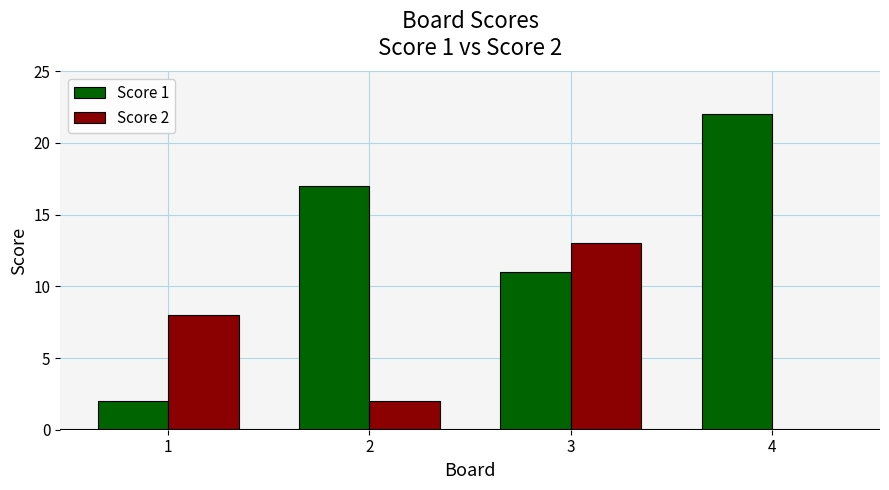

How many groups of bars are there?

4